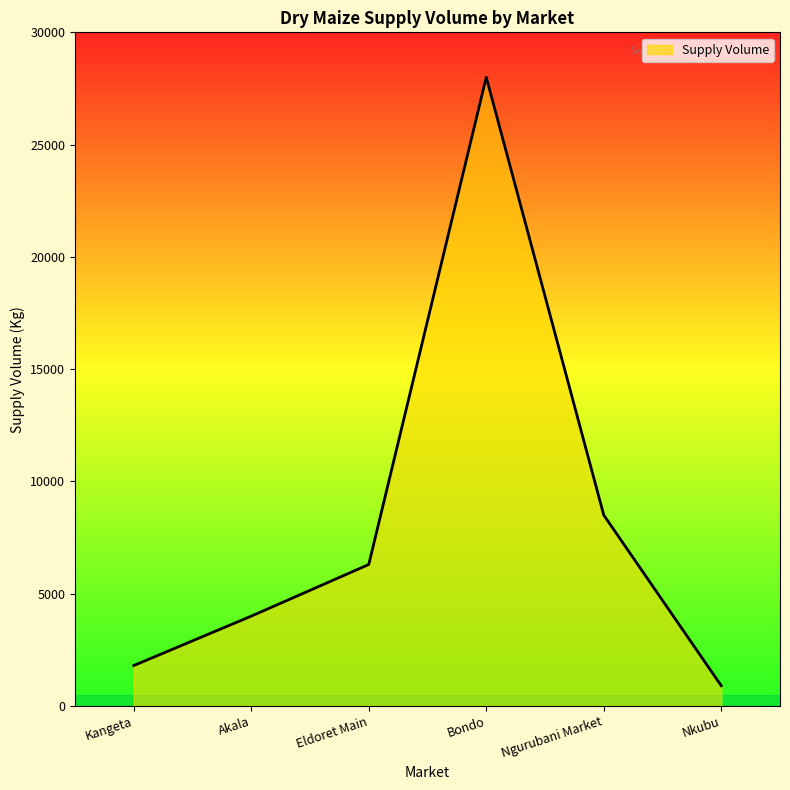

List the labels in order of value, largest first.

Bondo, Ngurubani Market, Eldoret Main, Akala, Kangeta, Nkubu